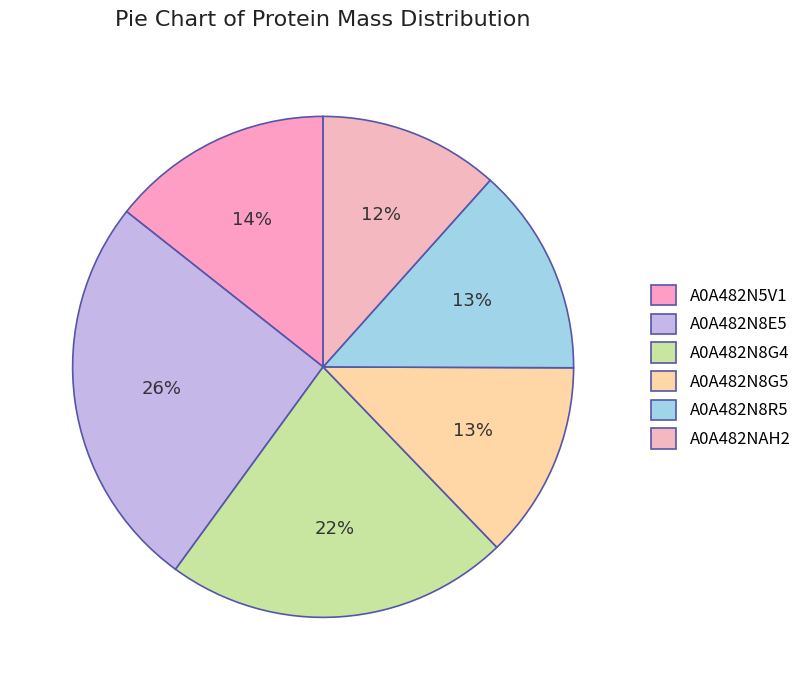

Is there a majority slice in this chart?

No